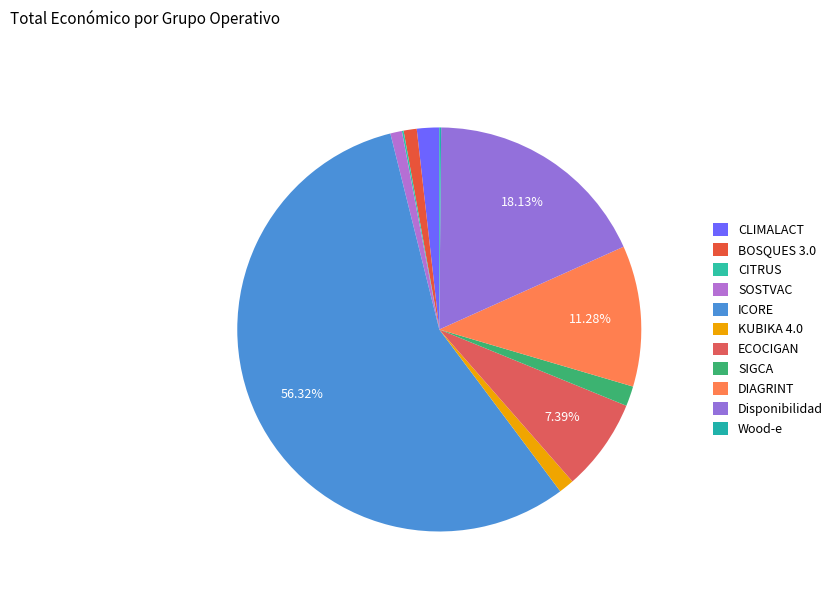

To the nearest percent, what is the difference between the largest and smallest slice percentages?

56%